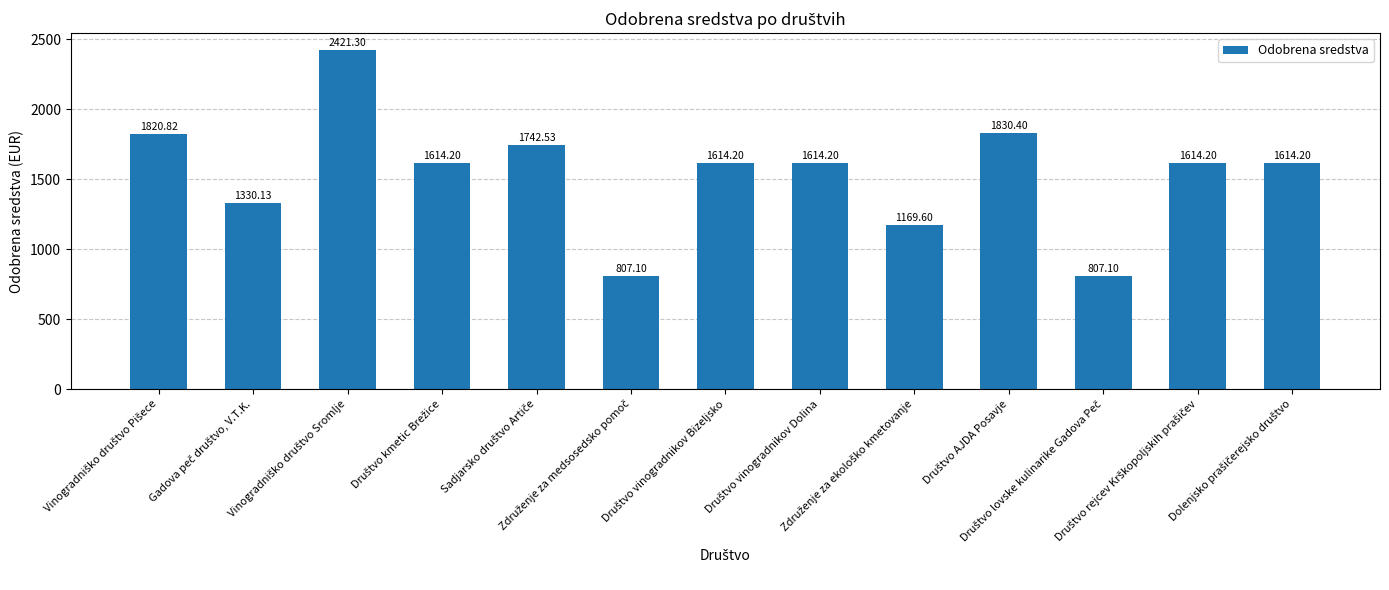

How many values are below 1614?

4